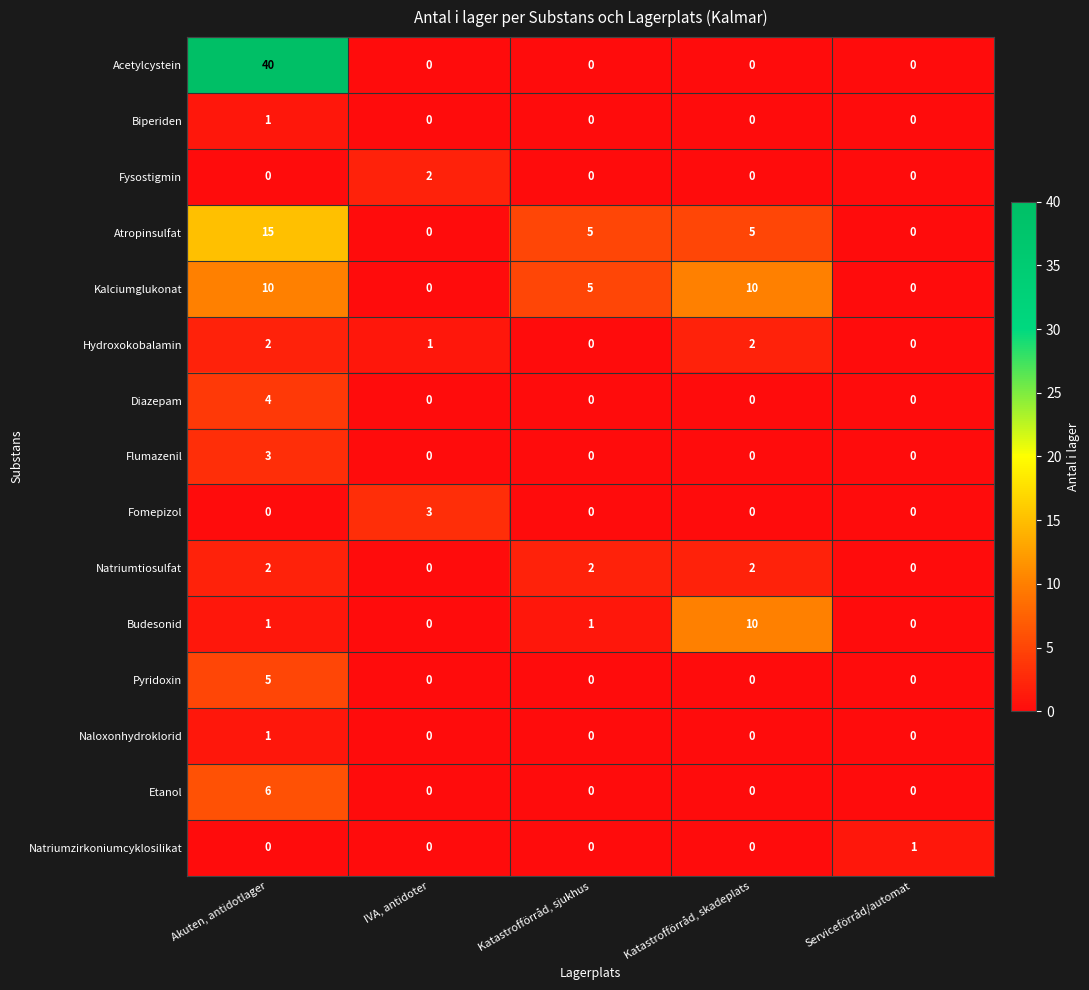

Which category has the highest value in the Pyridoxin series?

Akuten, antidotlager